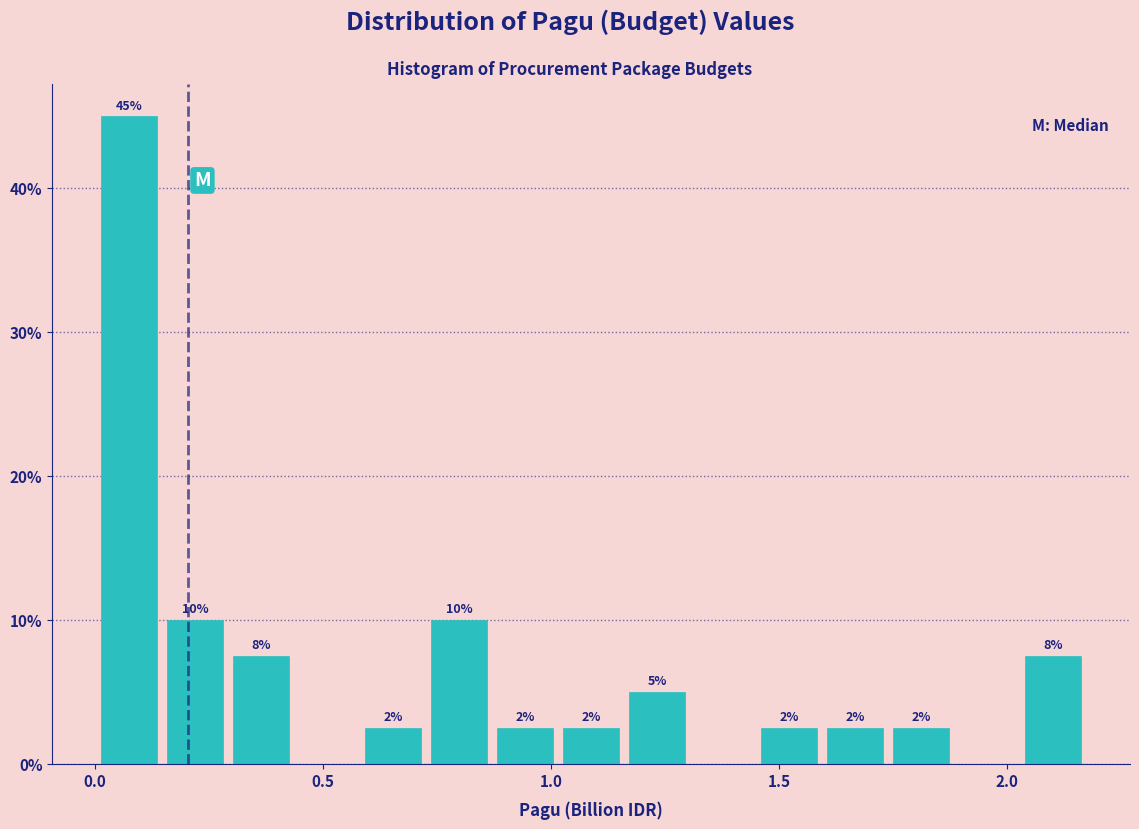

Around what value on the x-axis is the tallest bar? Give the approximate position of its centre, as read against the axis.

0.10